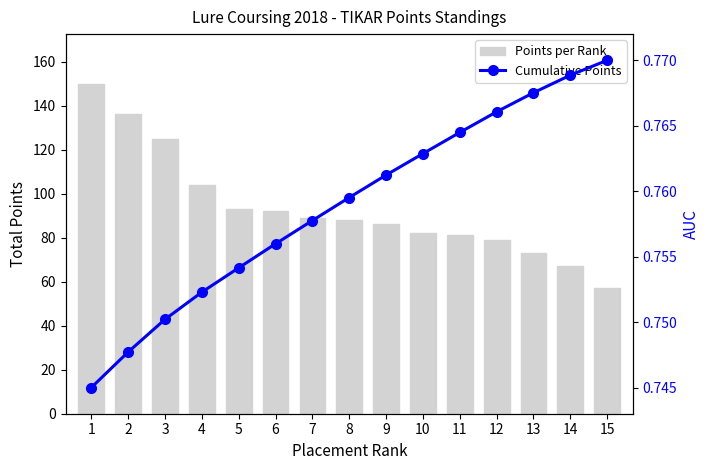

Reading left to right, extract all data points from this chart.

Points per Rank: 150.0	136.0	125.0	104.0	93.0	92.0	89.0	88.0	86.0	82.0	81.0	79.0	73.0	67.0	57.0
Cumulative Points: 0.7	0.7	0.8	0.8	0.8	0.8	0.8	0.8	0.8	0.8	0.8	0.8	0.8	0.8	0.8